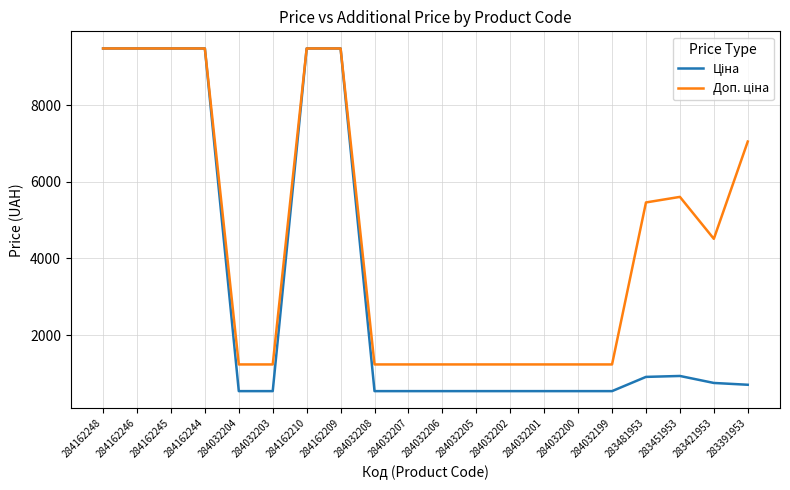

True or false: Ціна and Доп. ціна intersect in this chart.

False